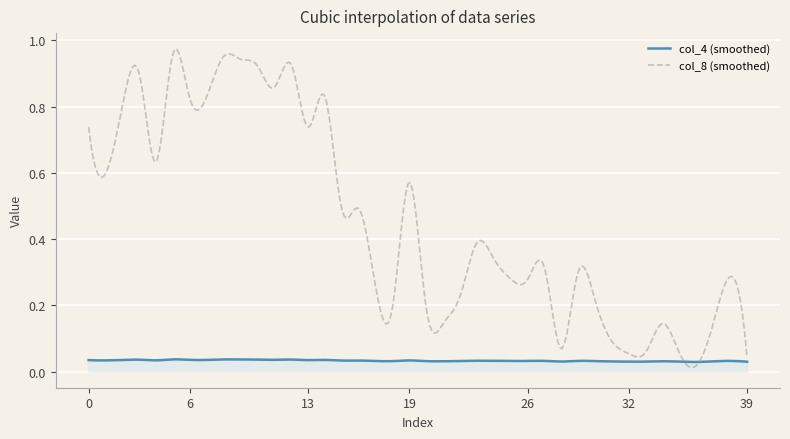

List the series in order of their overall mean, lowest first.

col_4 (smoothed), col_8 (smoothed)